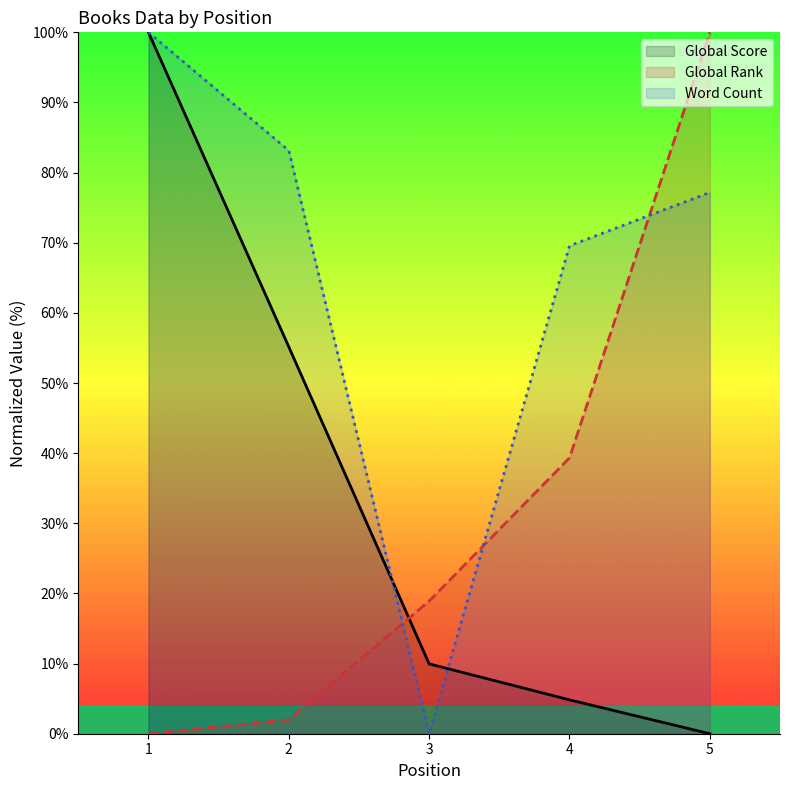

At 1, list the series in order from largest to smallest.

Global Score, Word Count, Global Rank